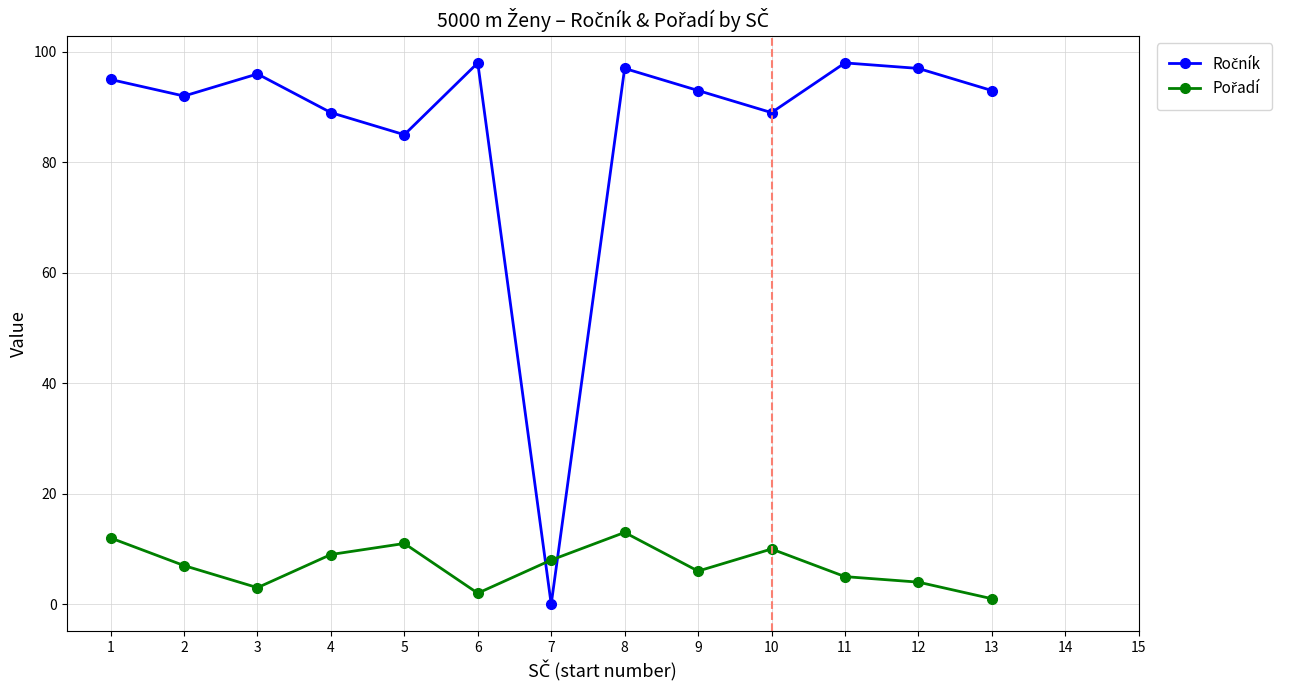

Count the number of data series in this chart.

2